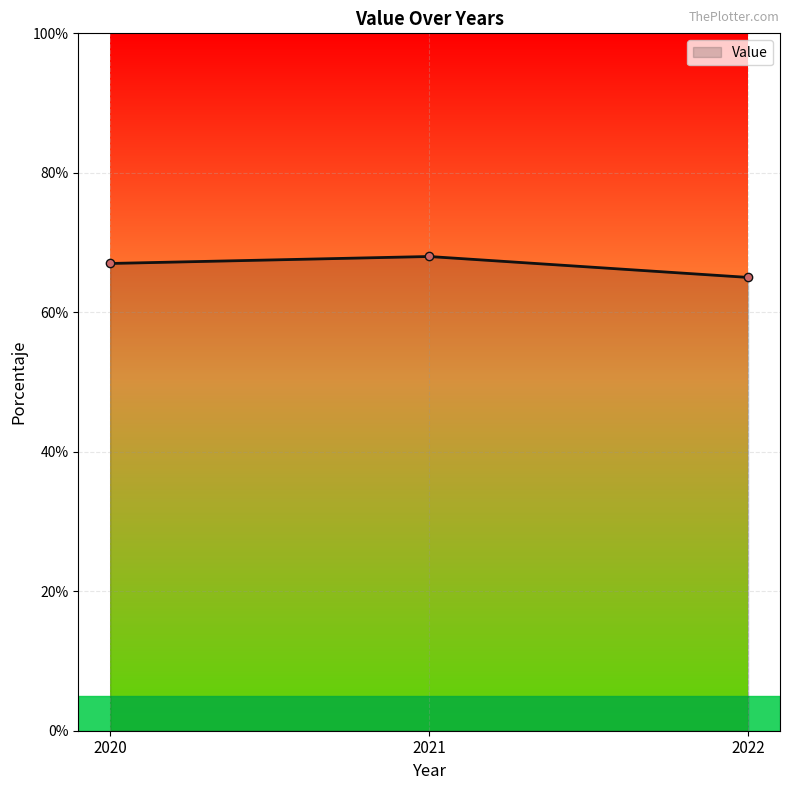

Reading left to right, what are all the values shown in this chart?

67	68	65